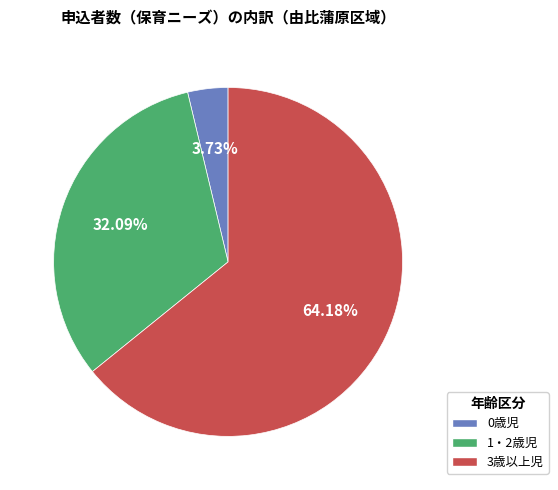

Is there a majority slice in this chart?

Yes